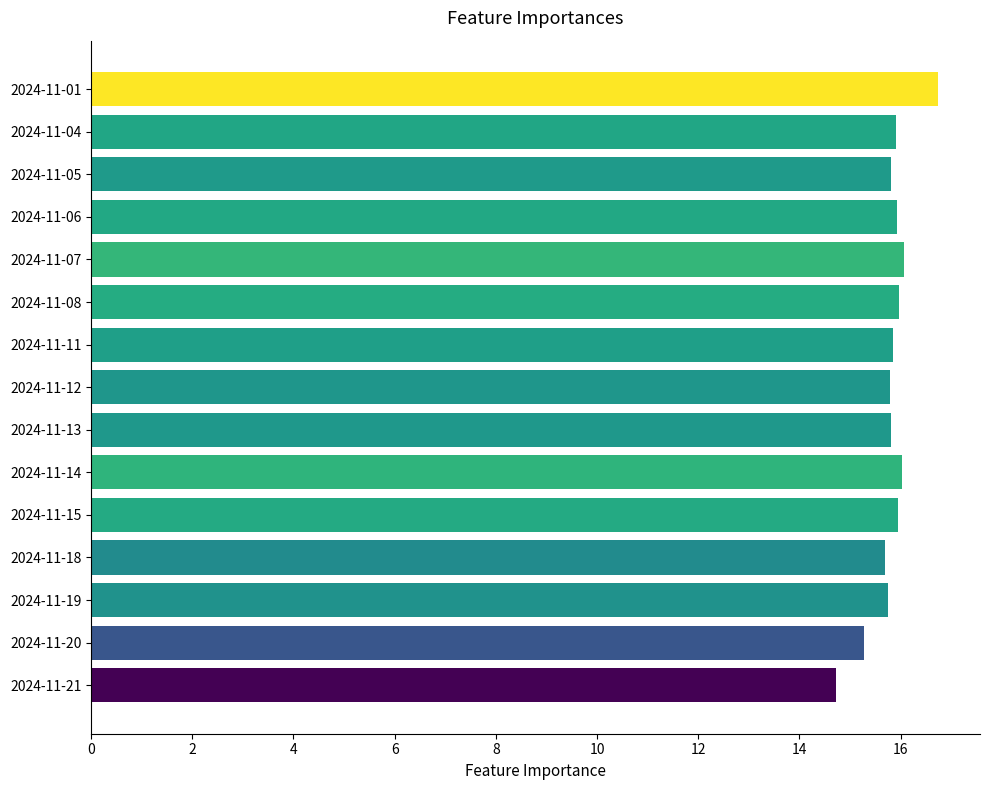

True or false: the data shows 26.9 at 2024-11-01.

False